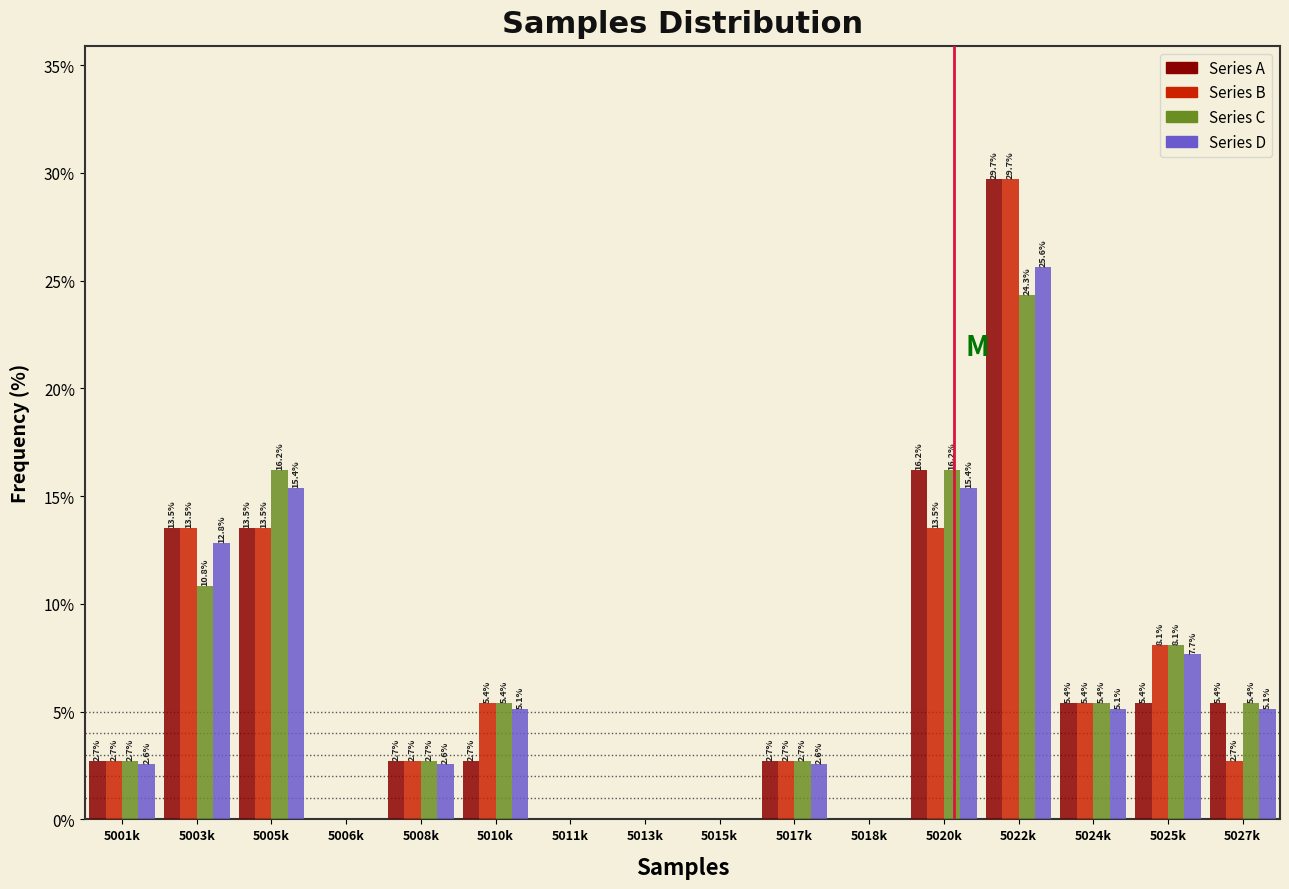

Reading left to right, transcribe all the data shown in this chart.

Series A: 5001k=2.7	5003k=13.5	5005k=13.5	5006k=0.0	5008k=2.7	5010k=2.7	5011k=0.0	5013k=0.0	5015k=0.0	5017k=2.7	5018k=0.0	5020k=16.2	5022k=29.7	5024k=5.4	5025k=5.4	5027k=5.4
Series B: 5001k=2.7	5003k=13.5	5005k=13.5	5006k=0.0	5008k=2.7	5010k=5.4	5011k=0.0	5013k=0.0	5015k=0.0	5017k=2.7	5018k=0.0	5020k=13.5	5022k=29.7	5024k=5.4	5025k=8.1	5027k=2.7
Series C: 5001k=2.7	5003k=10.8	5005k=16.2	5006k=0.0	5008k=2.7	5010k=5.4	5011k=0.0	5013k=0.0	5015k=0.0	5017k=2.7	5018k=0.0	5020k=16.2	5022k=24.3	5024k=5.4	5025k=8.1	5027k=5.4
Series D: 5001k=2.6	5003k=12.8	5005k=15.4	5006k=0.0	5008k=2.6	5010k=5.1	5011k=0.0	5013k=0.0	5015k=0.0	5017k=2.6	5018k=0.0	5020k=15.4	5022k=25.6	5024k=5.1	5025k=7.7	5027k=5.1